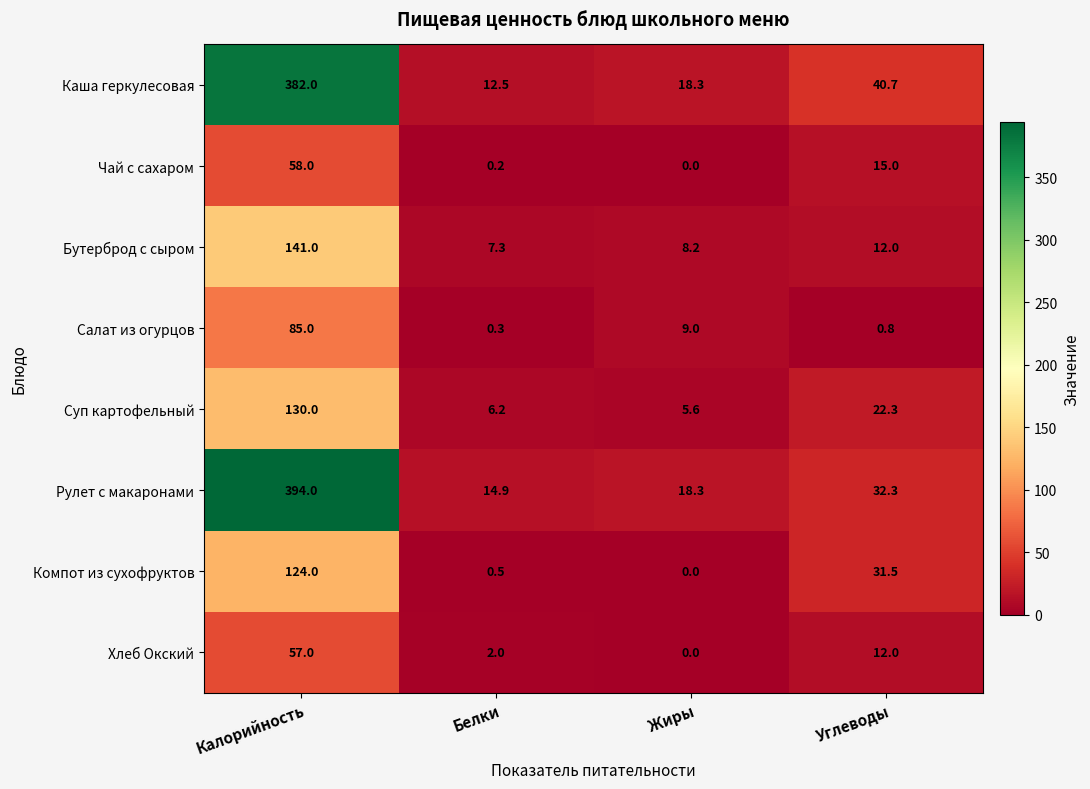

List the labels in order of Бутерброд с сыром value, largest first.

Калорийность, Углеводы, Жиры, Белки